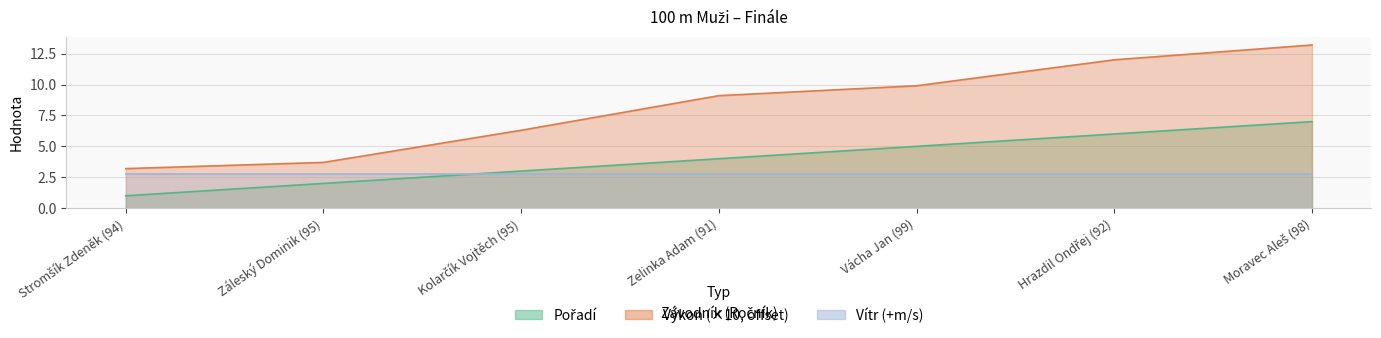

At which category is the sum across all series the highest?

Moravec Aleš (98)